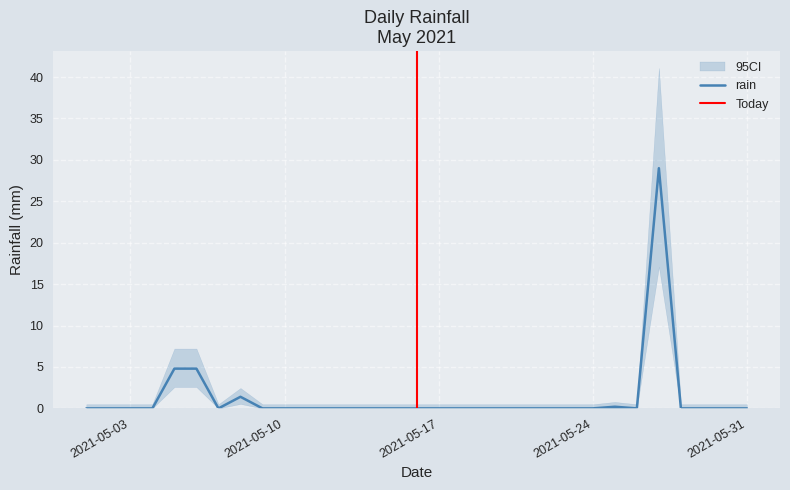

What is the greatest value displayed?

29.0